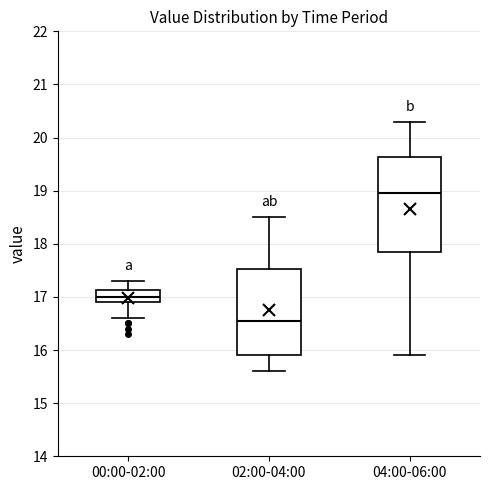

Comparing the boxes themselves (not the whiskers), which one is the tallest?

04:00-06:00